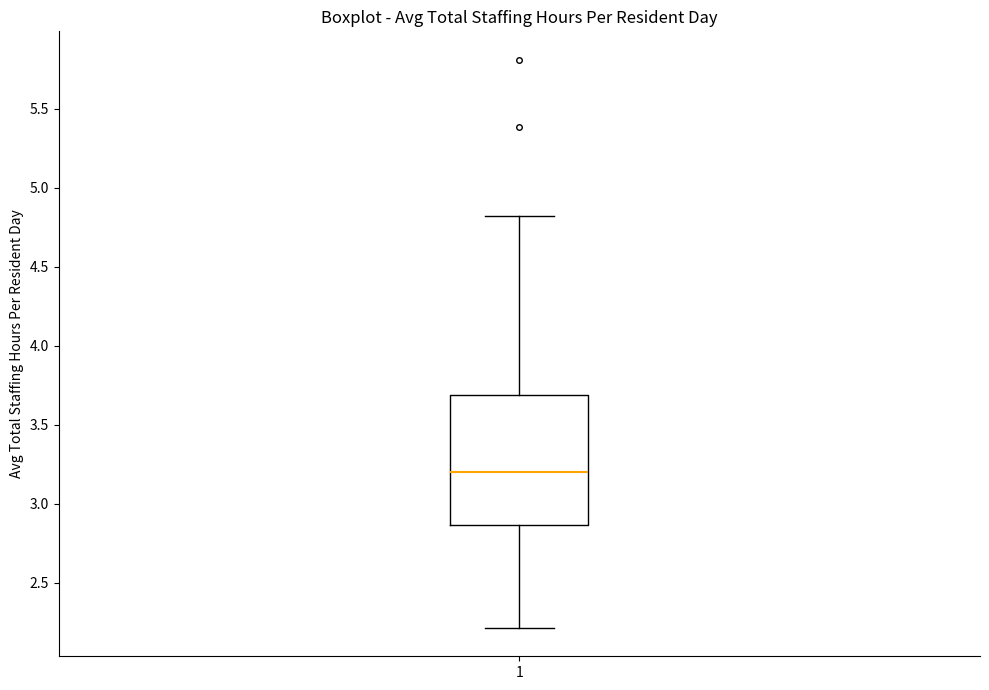

Where does the lower whisker of the box at x = 1 end on the y-axis? The values are not printed on the chart, so give them approximately, as read against the axis.

2.20